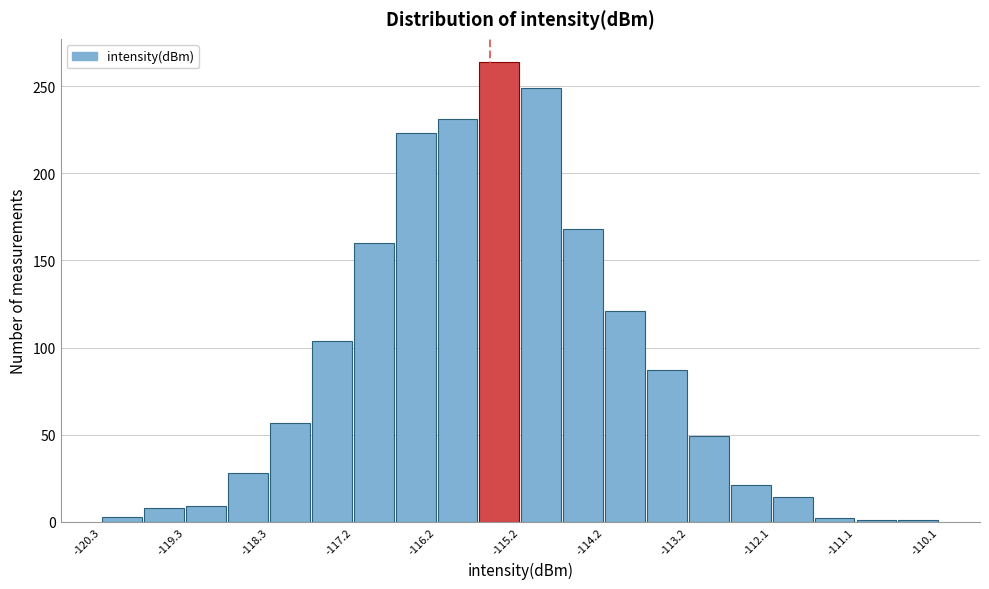

Around what value on the x-axis is the tallest bar? Give the approximate position of its centre, as read against the axis.

-115.4